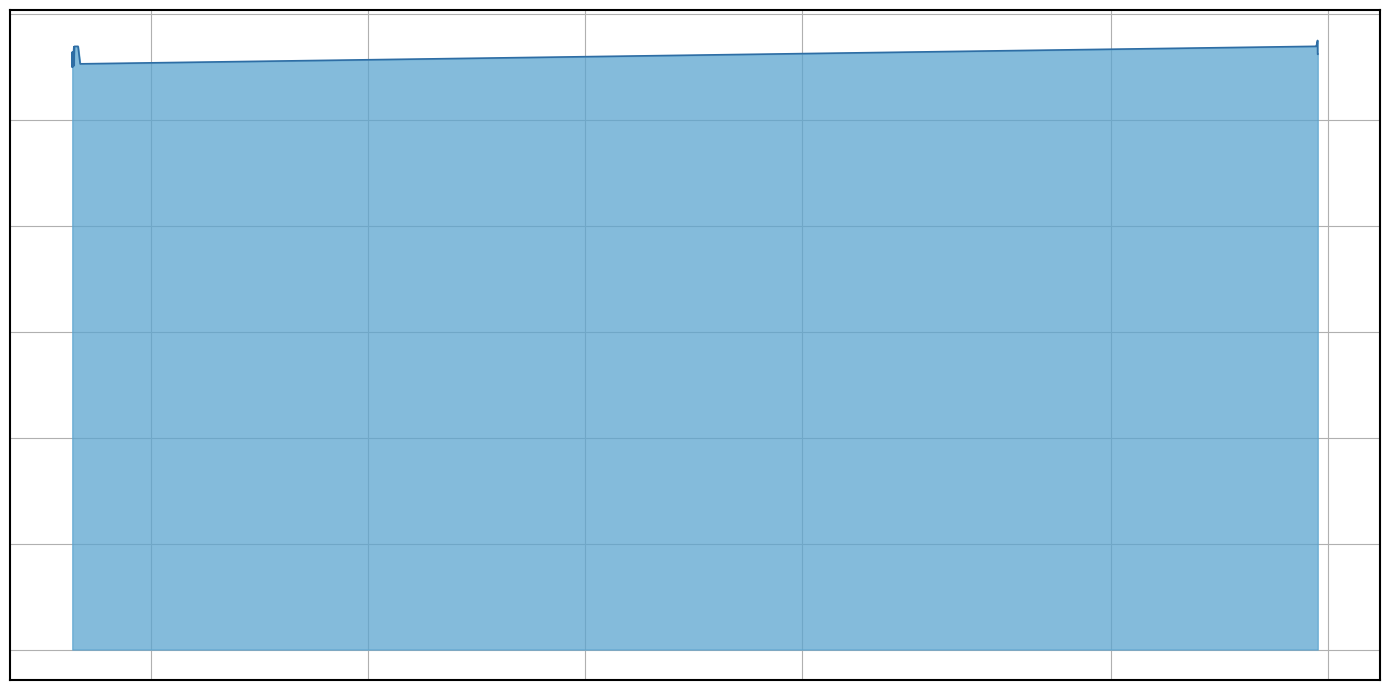

Is it true that the value at 2020-01-07 14:54:53 is 3740326?

False